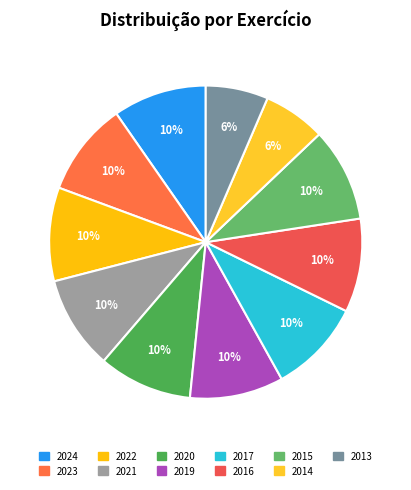

Combined, what portion of the pie is 2023 and 2013?

16.1%